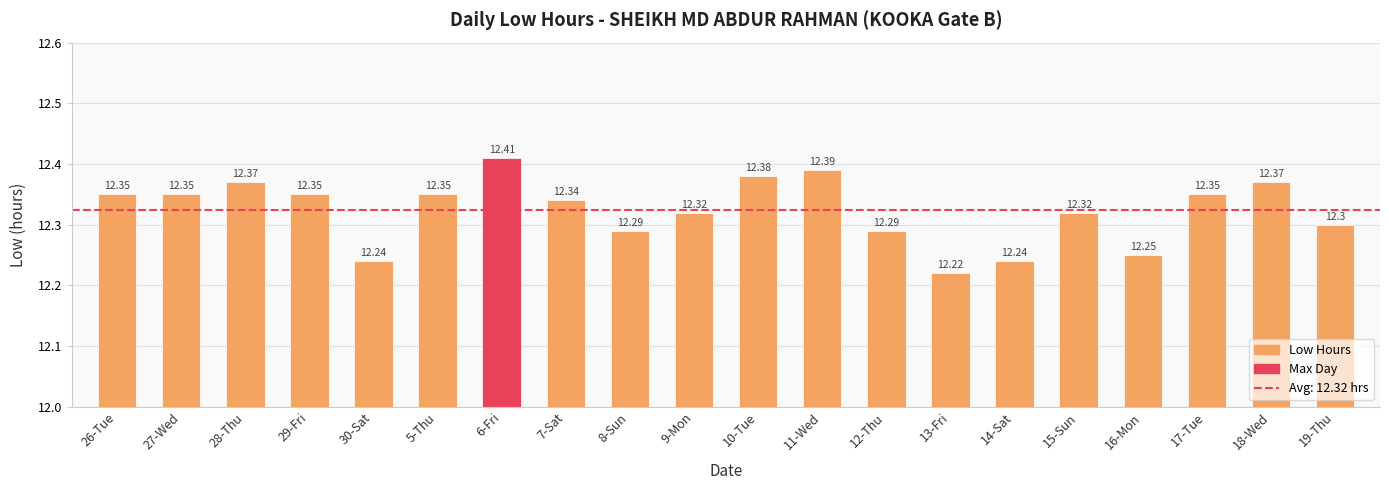

At which category does the chart reach its peak across all series?

6-Fri